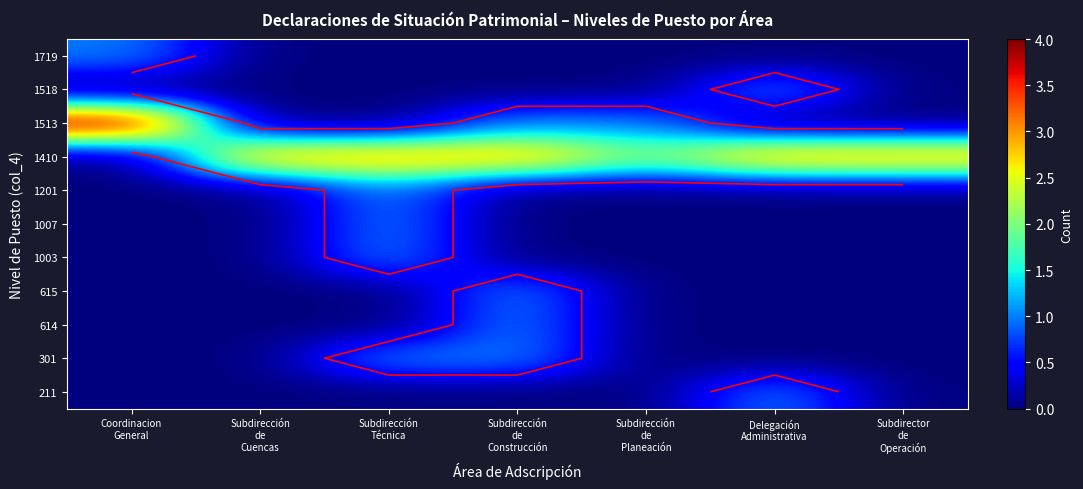

At Subdirector de Operación, list the series in order from largest to smallest.

1410, 211, 301, 614, 615, 1003, 1007, 1201, 1513, 1518, 1719